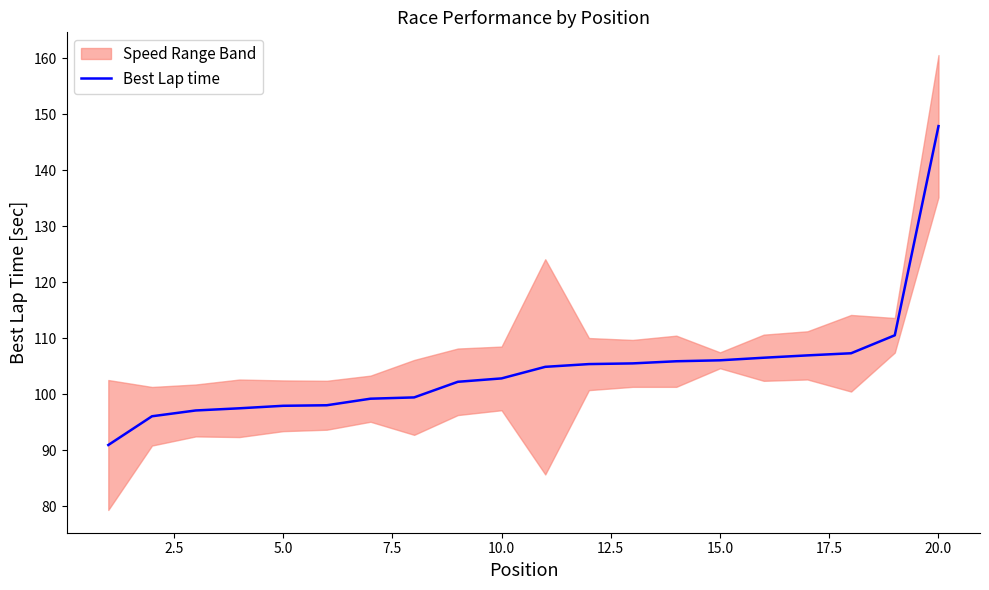

Is this an area chart (filled region under the line)?

No